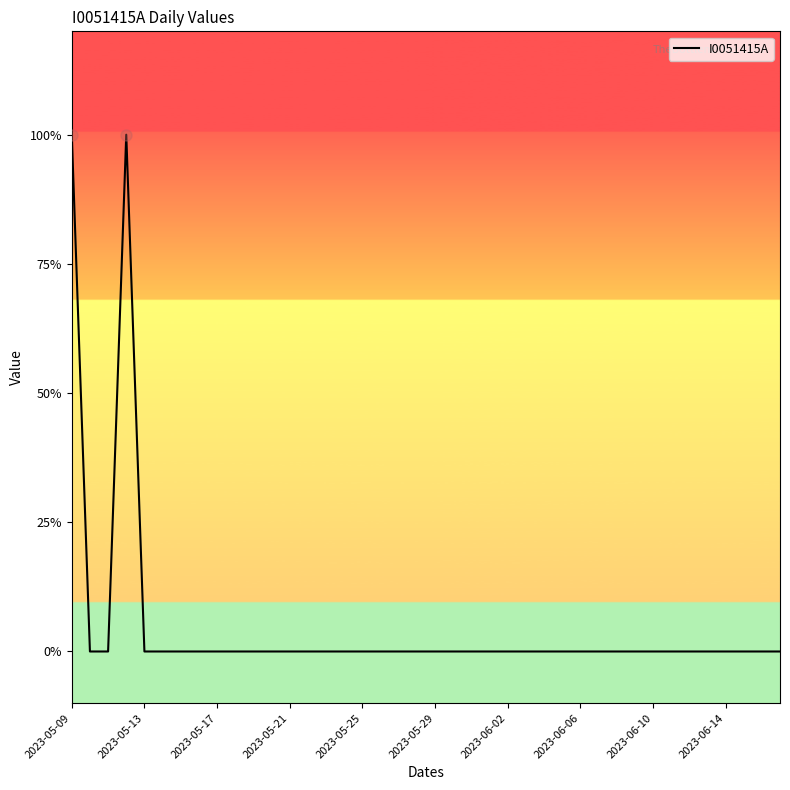

At which label is the value closest to 0?

2023-05-13